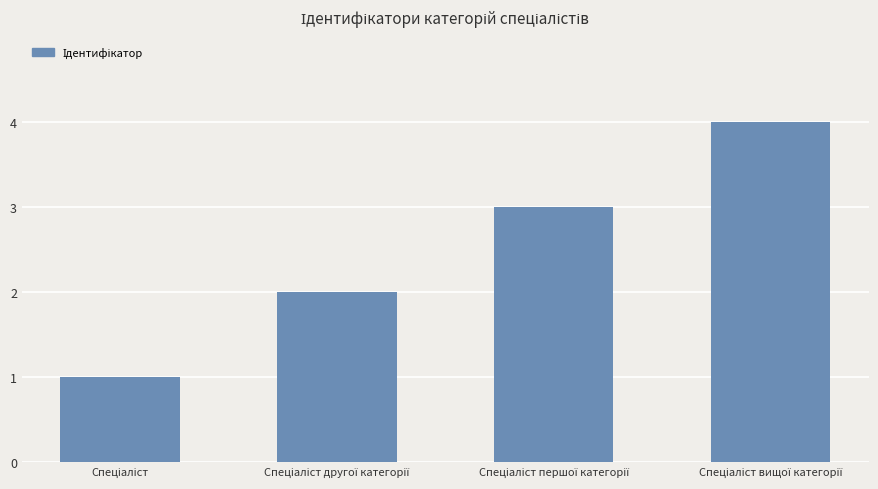

What is the sum of all values?

10